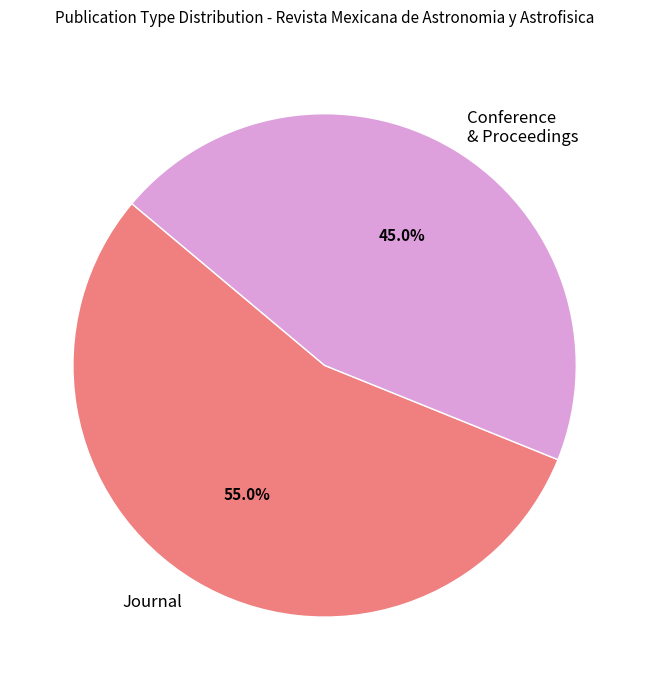

Which category has the biggest portion of the pie?

Journal